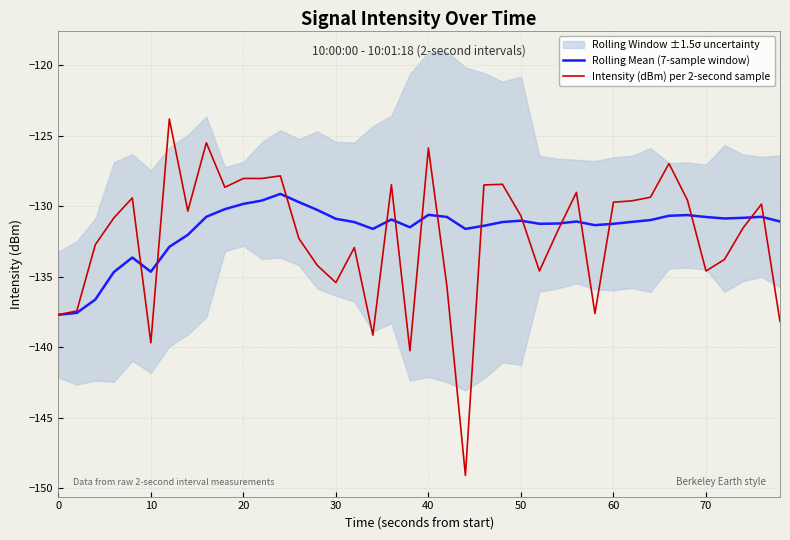

What is the lowest value of the Rolling Mean (7-sample window) series?

-137.7